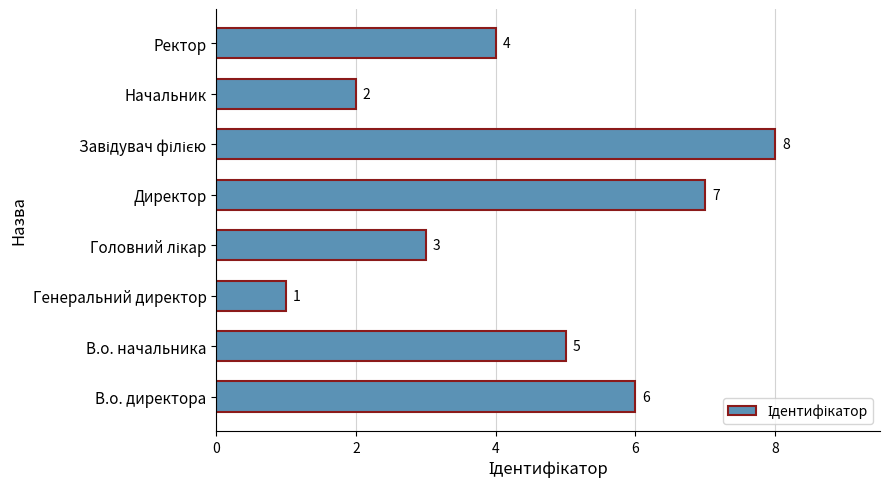

Reading bottom to top, extract all data points from this chart.

6	5	1	3	7	8	2	4